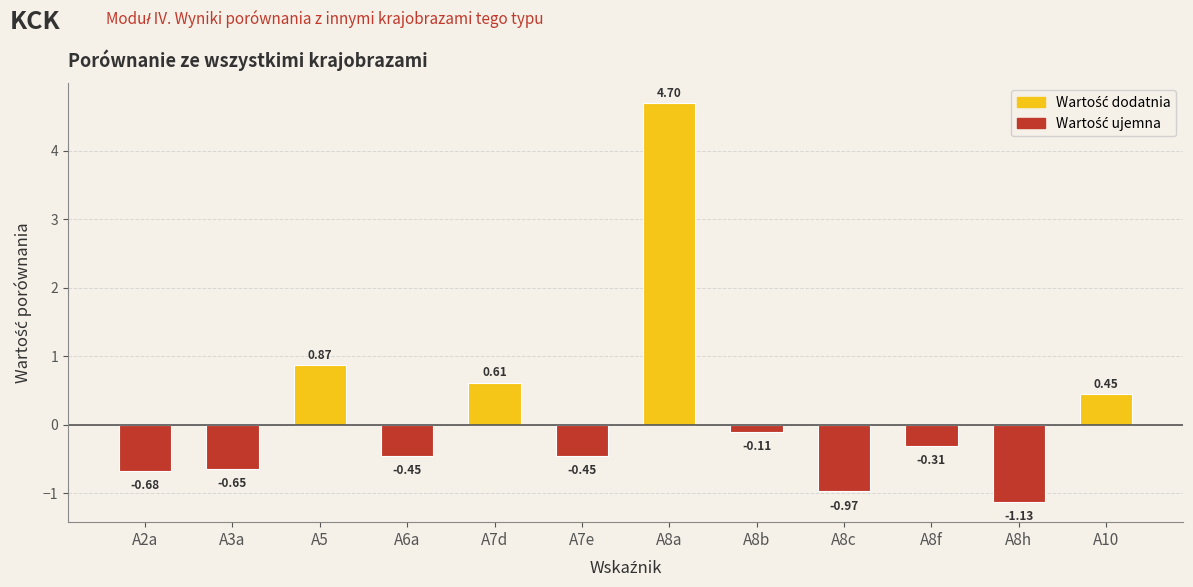

What is the sum of all values?

1.9